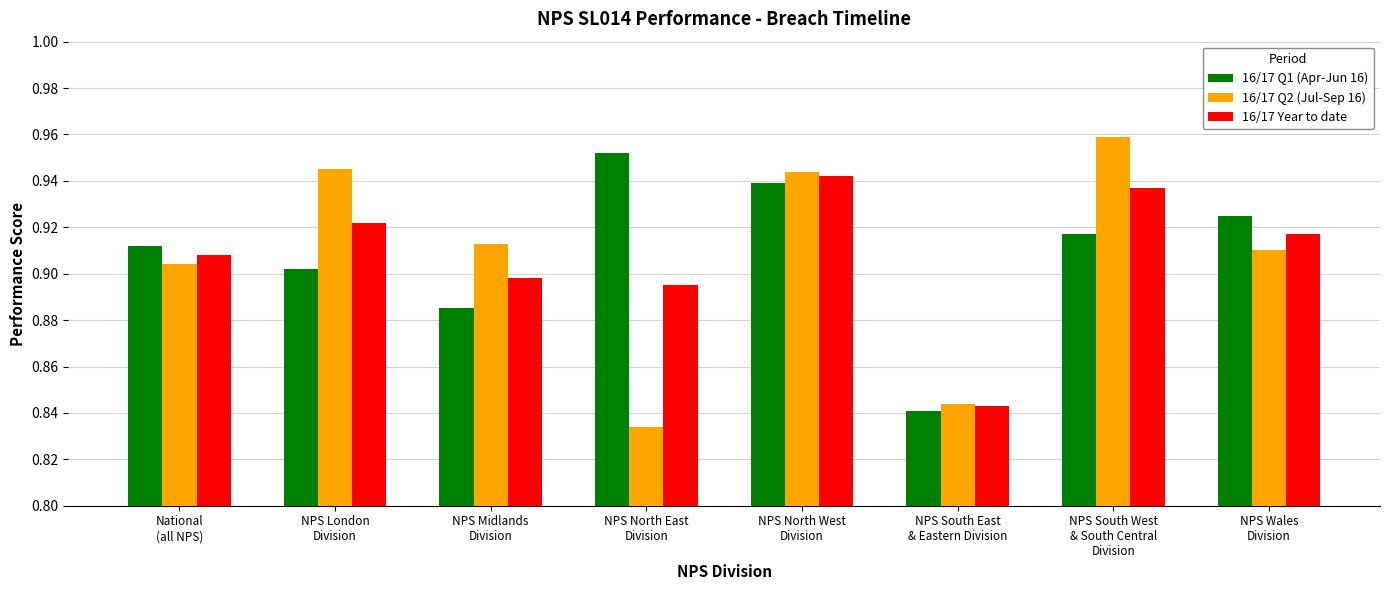

Which label corresponds to the largest value in the chart?

NPS South West
& South Central
Division